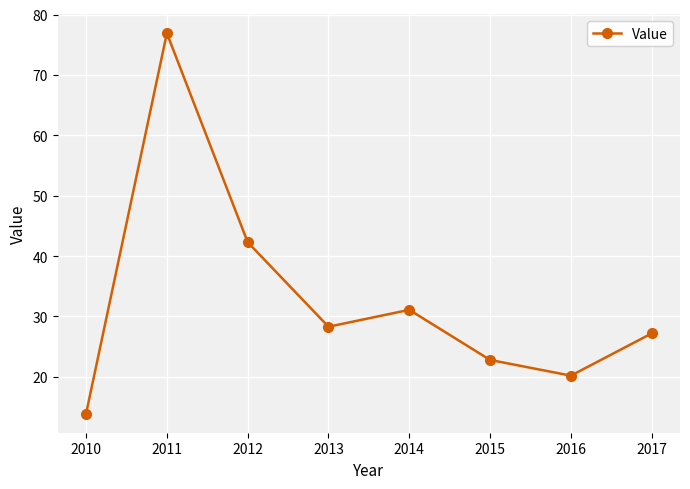

How many interior local peaks (higher than both neighbors) does the data have?

2